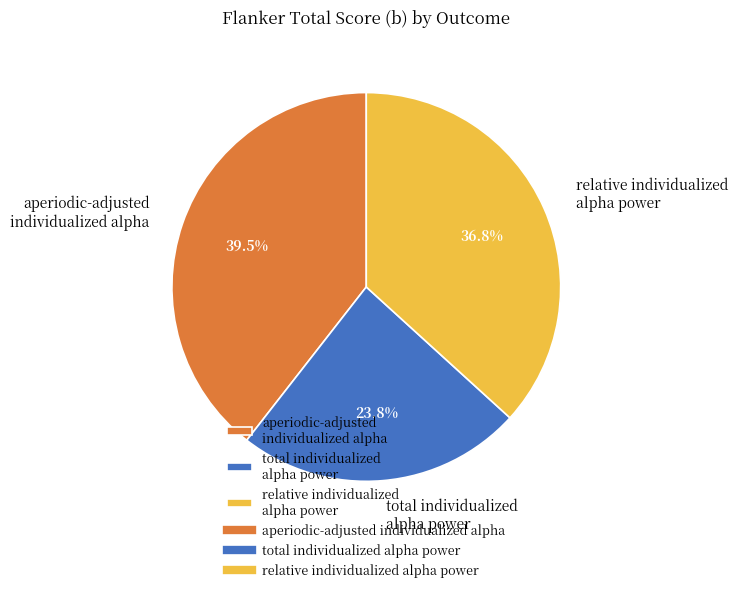

Which category has the biggest portion of the pie?

aperiodic-adjusted individualized alpha